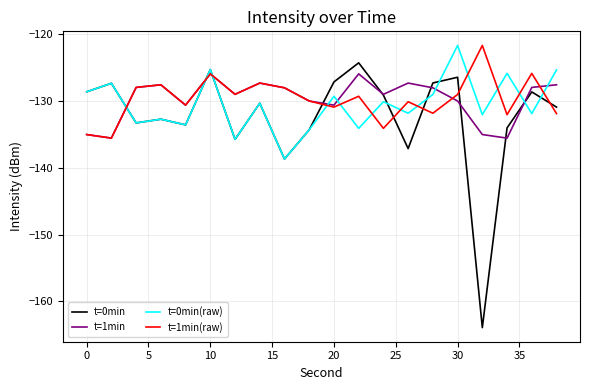

What is the minimum value shown in the chart?

-163.9